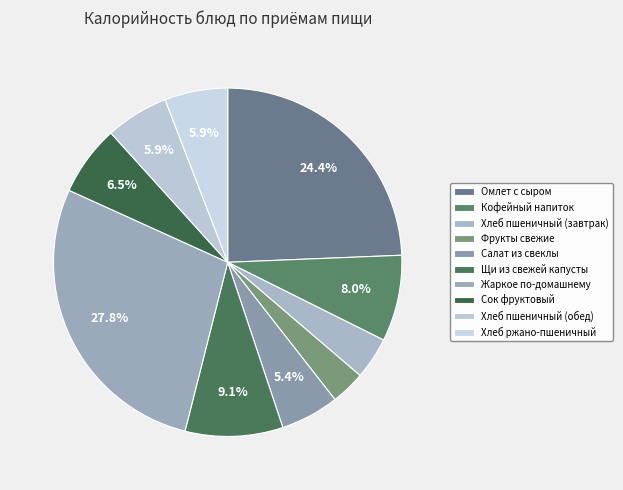

Which slice is the smallest?

Фрукты свежие